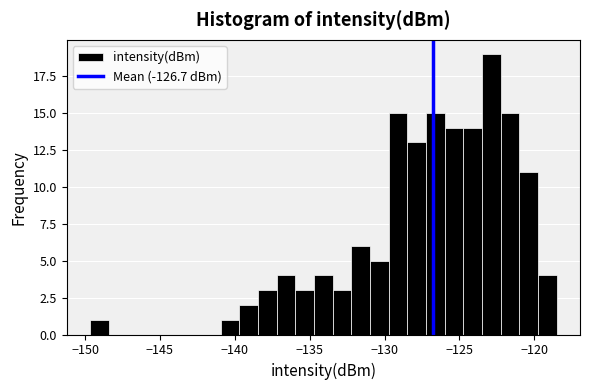

Around what value on the x-axis is the tallest bar? Give the approximate position of its centre, as read against the axis.

-123.0